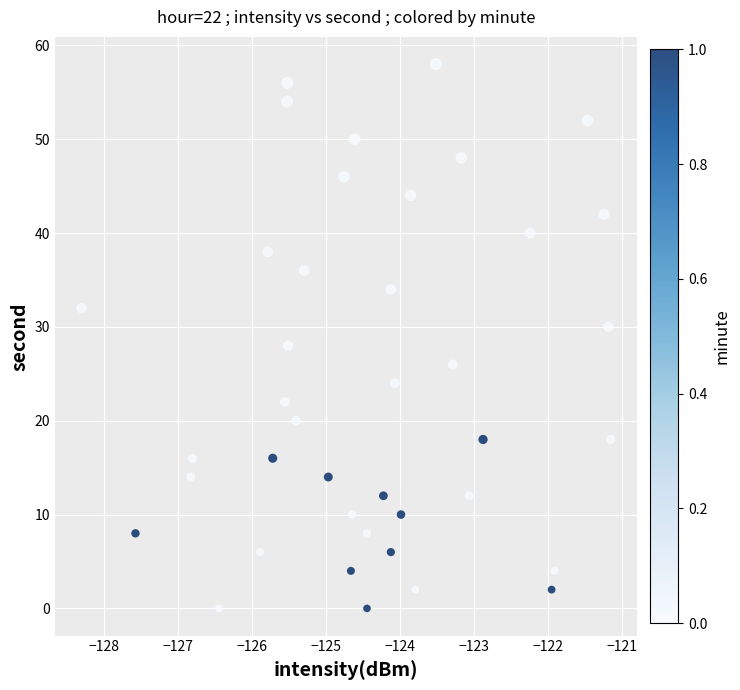

What is the range of Y values (max minus min)?

58